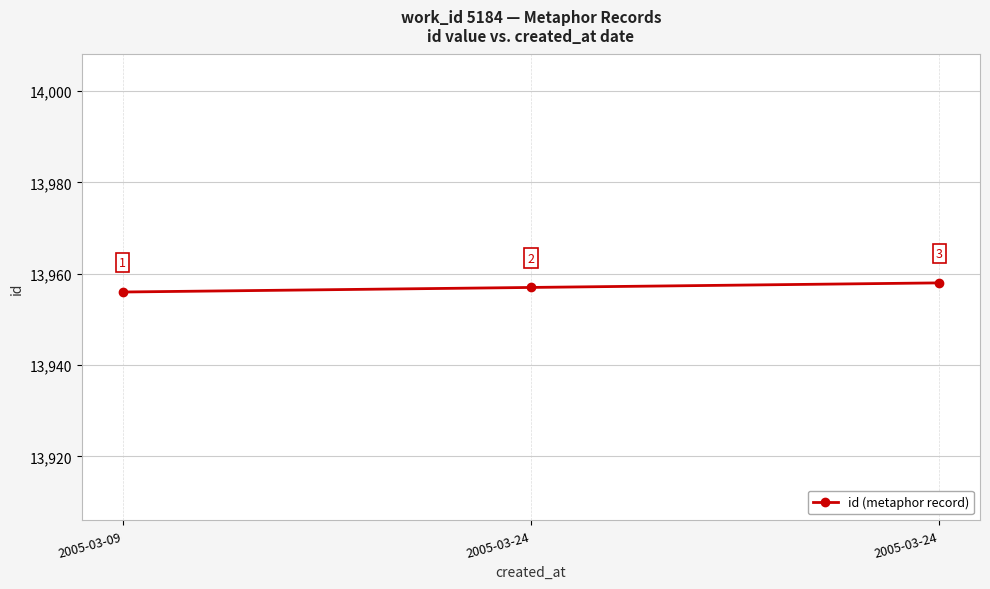

What is the difference between the maximum and minimum values?

2